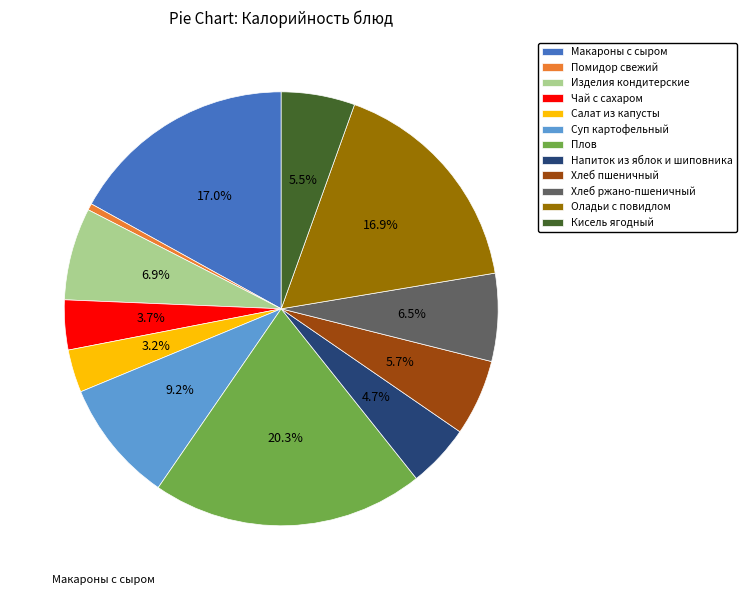

How many segments does this pie chart have?

12